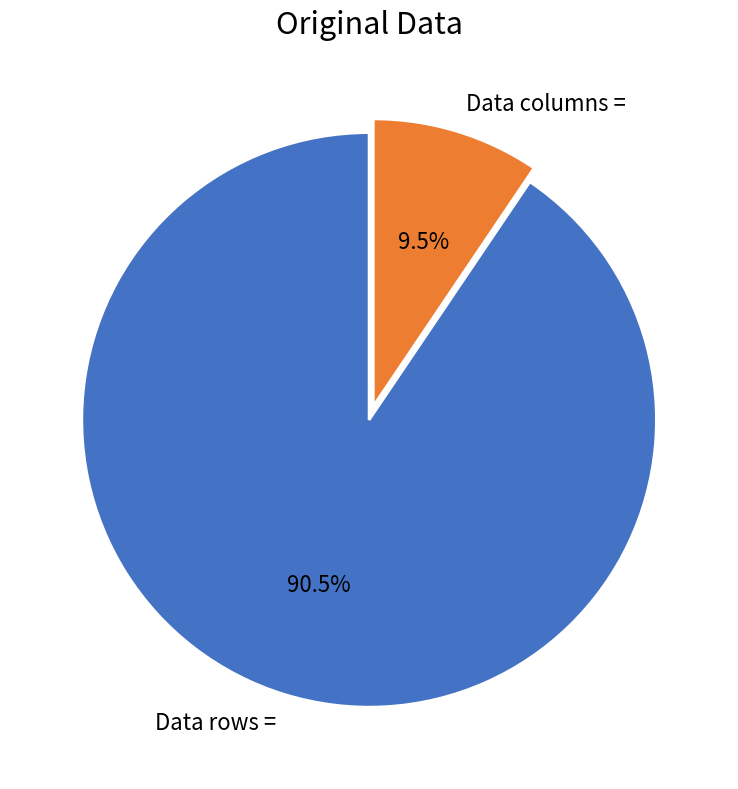

How much of the chart is everything except Data rows =?

9.5%